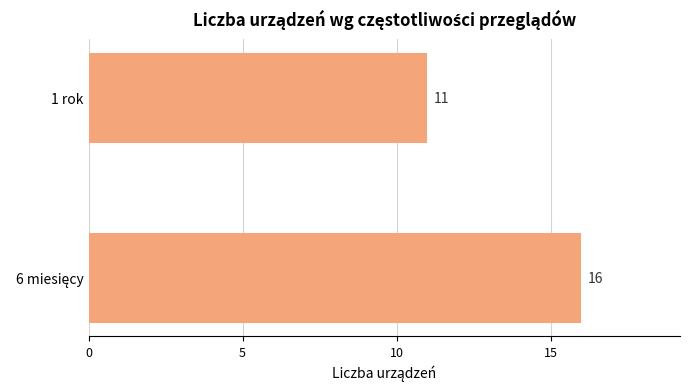

Which label corresponds to the smallest value in the chart?

1 rok